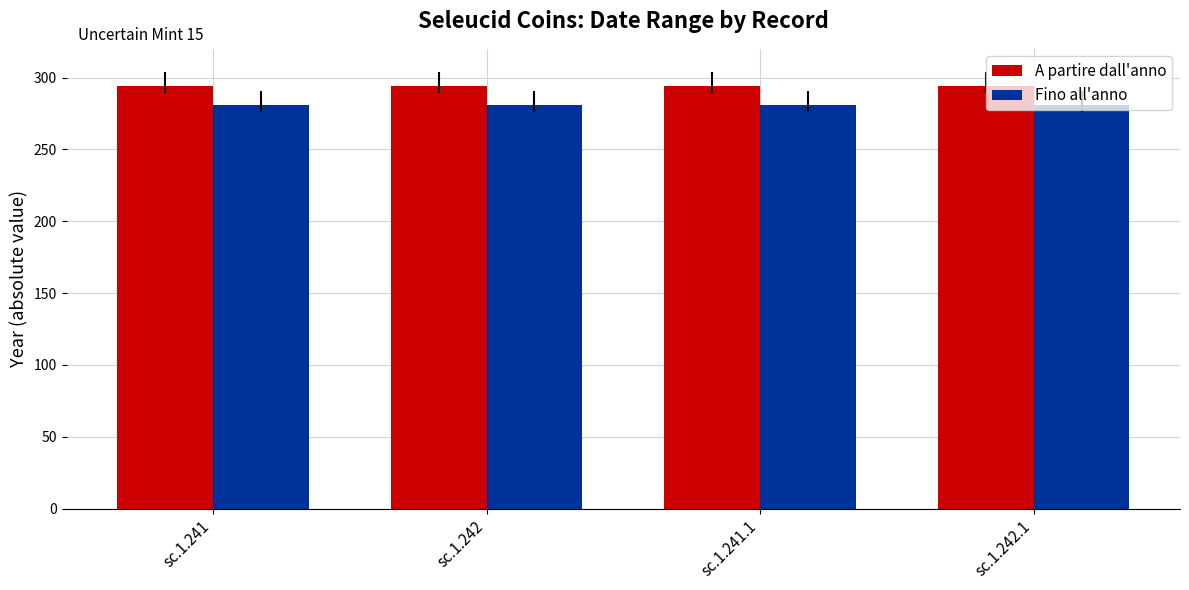

What is the label of the 3rd bar from the right?

sc.1.242